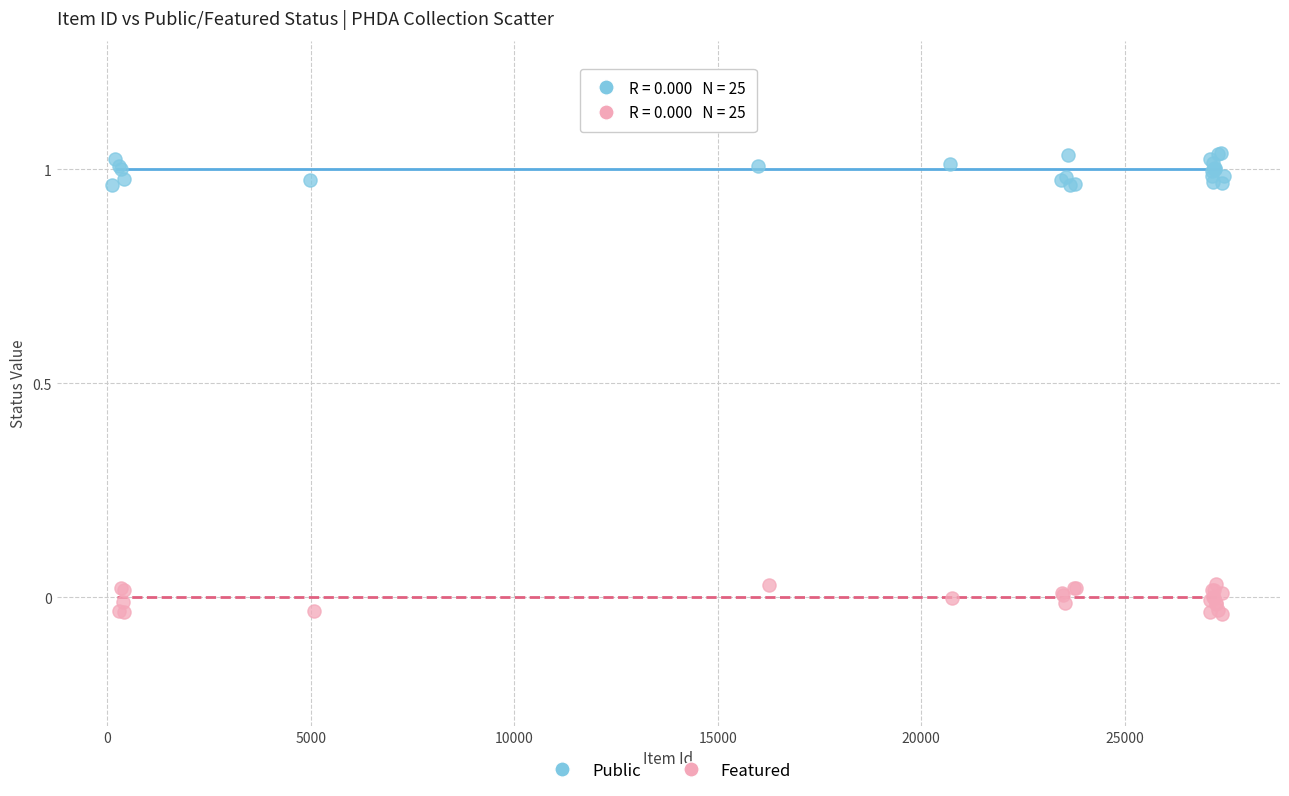

Which series contains the highest Y value?

Public